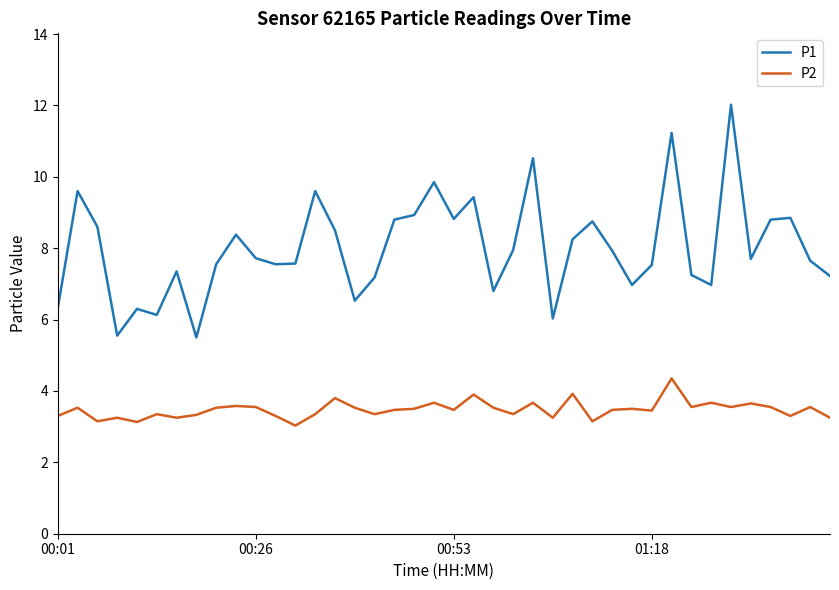

What is the smallest value displayed?

3.0